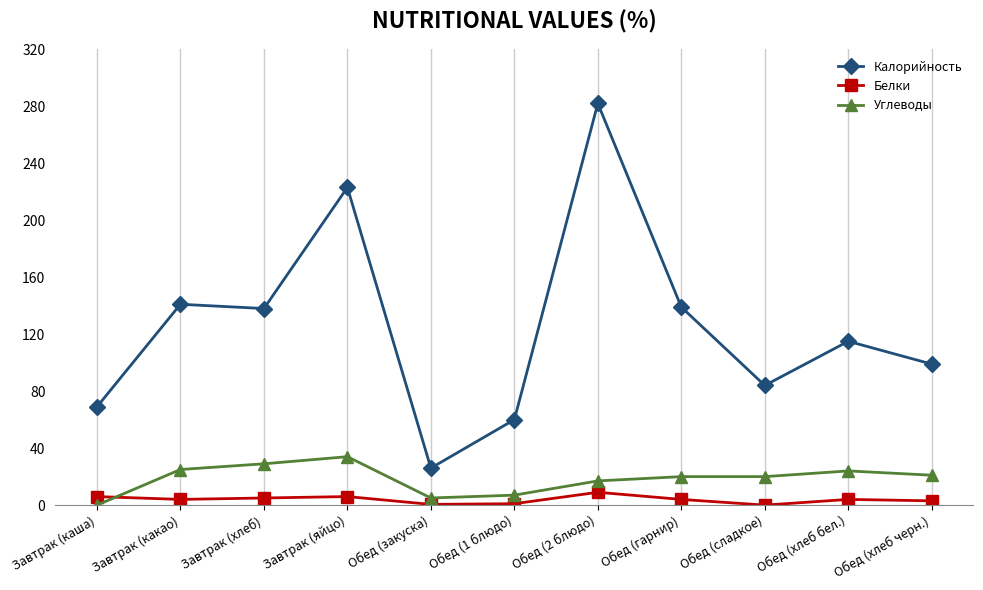

Which series has the widest spread of values?

Калорийность